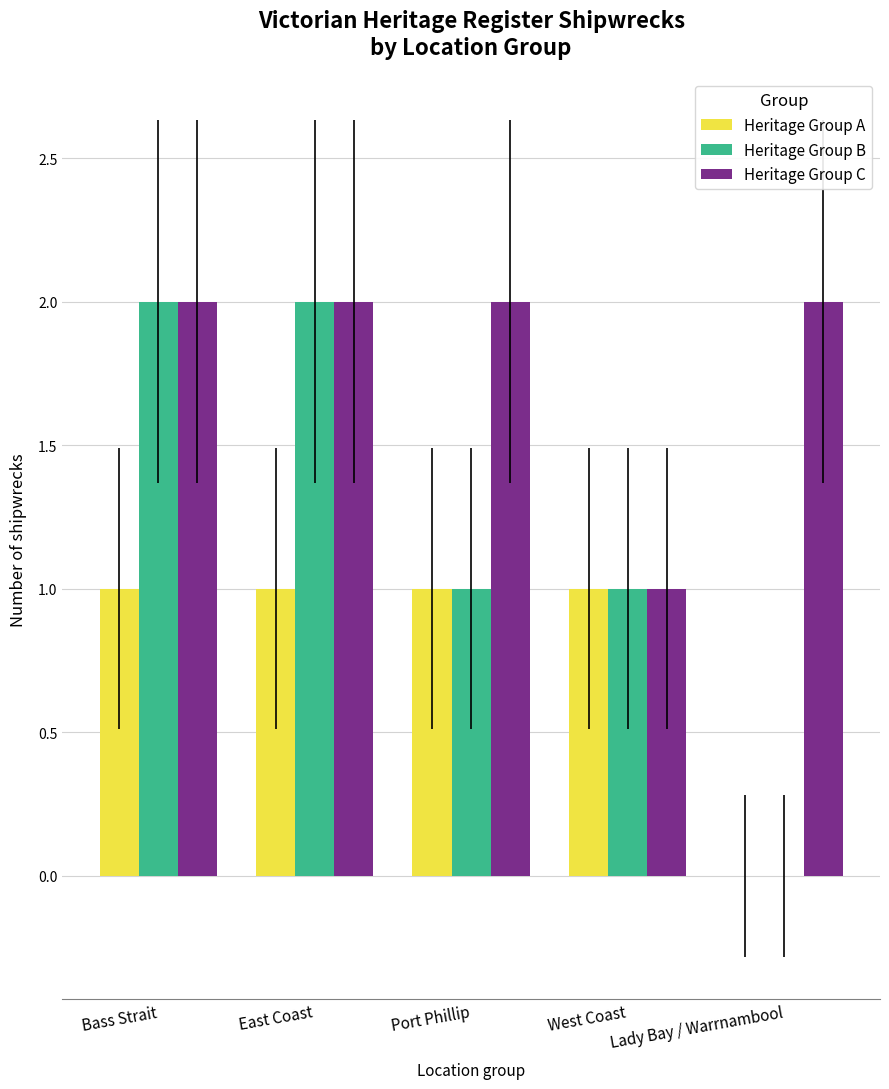

Between East Coast and Port Phillip, which series saw the biggest shift?

Heritage Group B